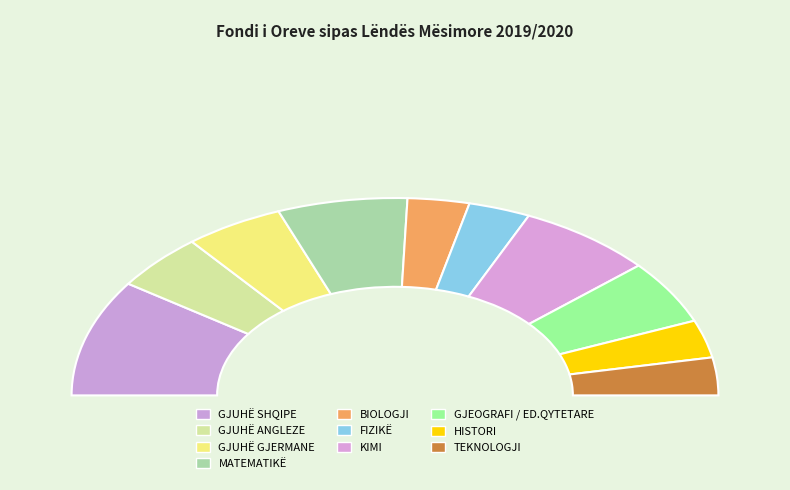

Does GJUHË GJERMANE account for over 50% of the chart?

No